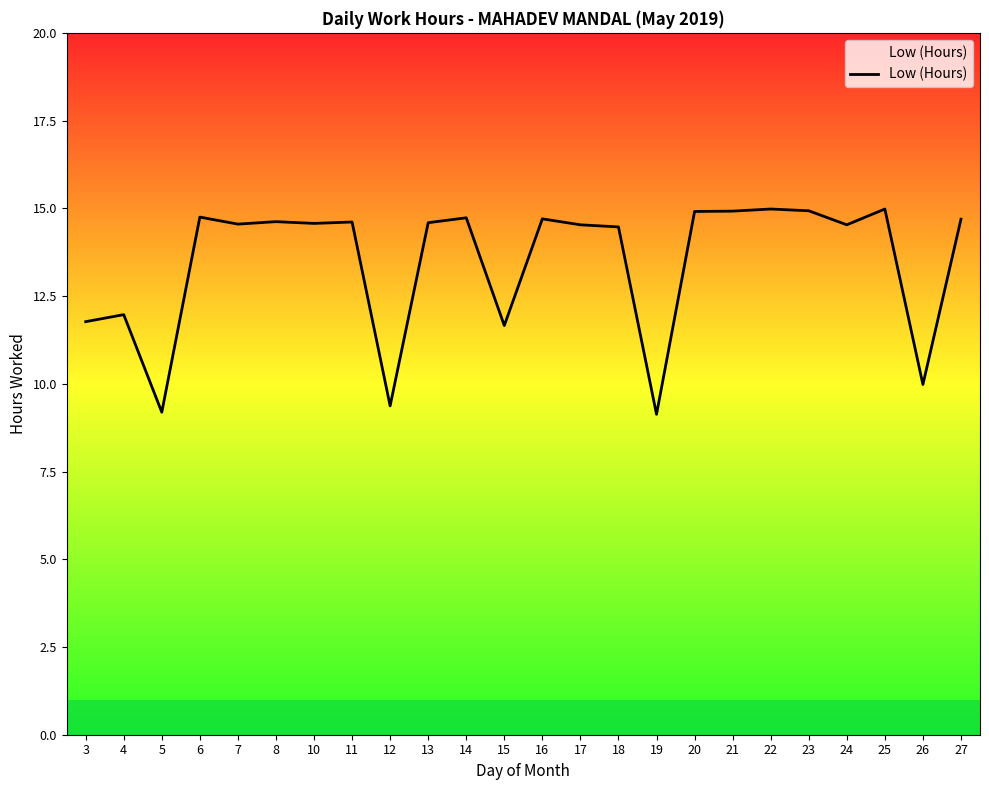

The value at 17 is 6.7. True or false?

False